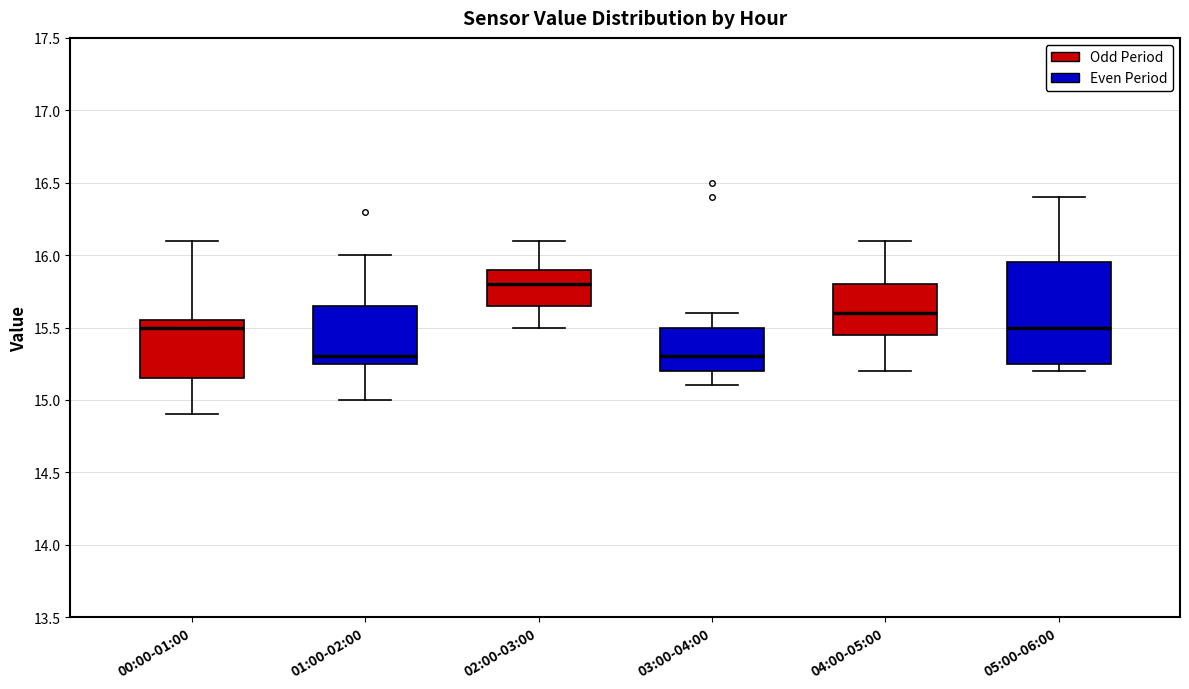

Where is the upper edge of the box for 04:00-05:00 on the y-axis? The values are not printed on the chart, so give them approximately, as read against the axis.

15.80